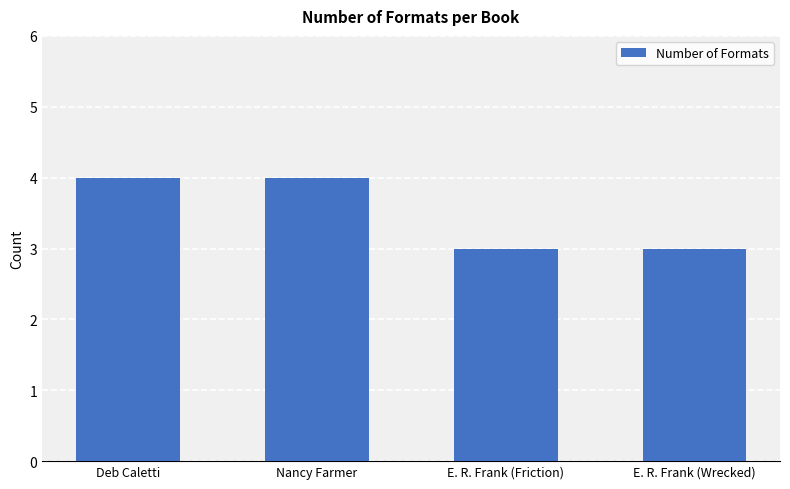

Count the number of data series in this chart.

1